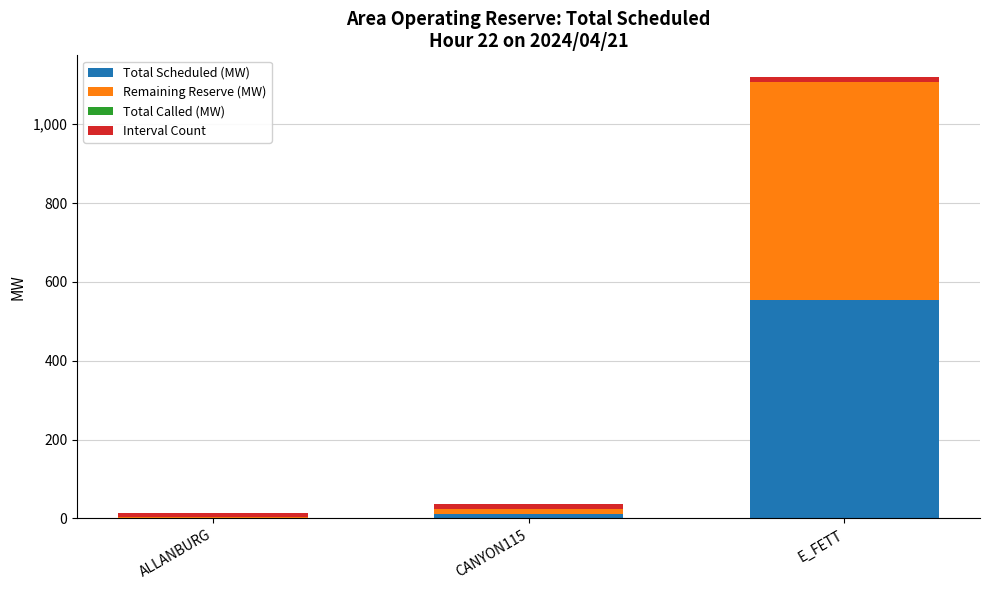

Reading left to right, transcribe the values for Total Scheduled (MW).

ALLANBURG=2	CANYON115=12	E_FETT=554